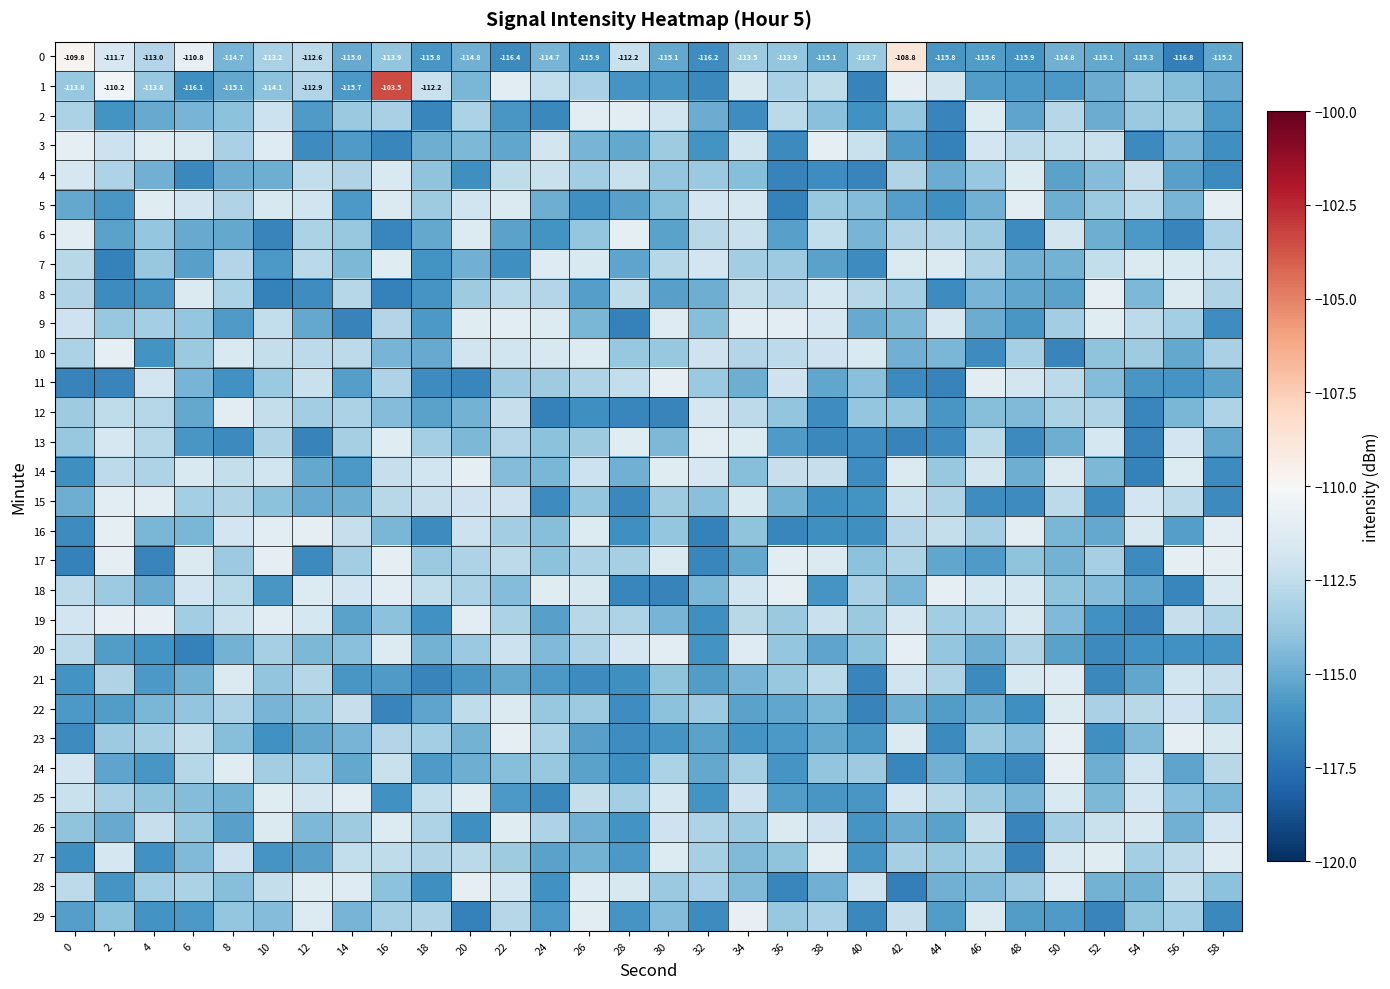

The value of 26 at 48 is -32.1. True or false?

False